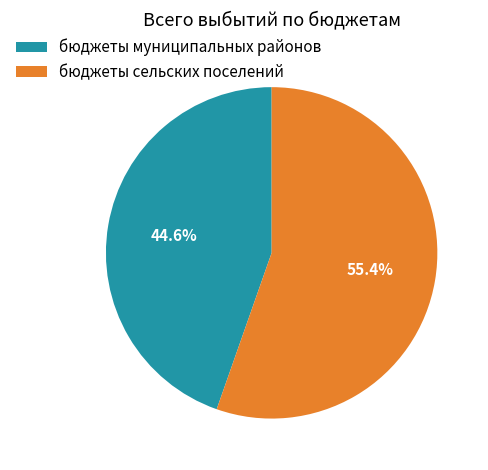

How many segments does this pie chart have?

2